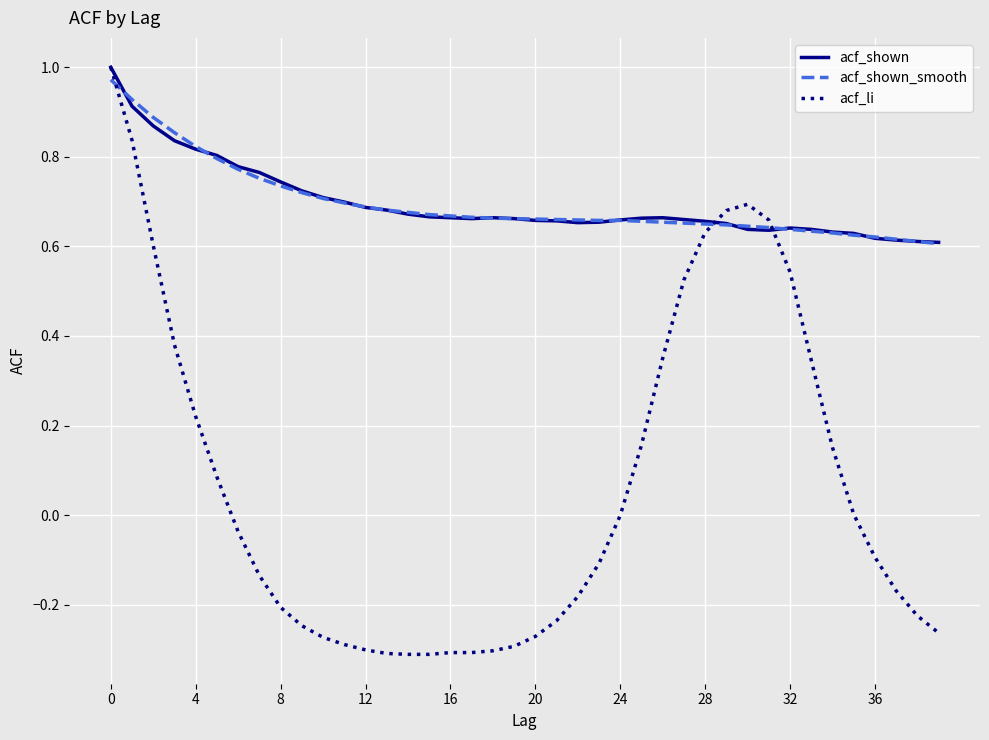

Which series has the largest range (max minus min)?

acf_li